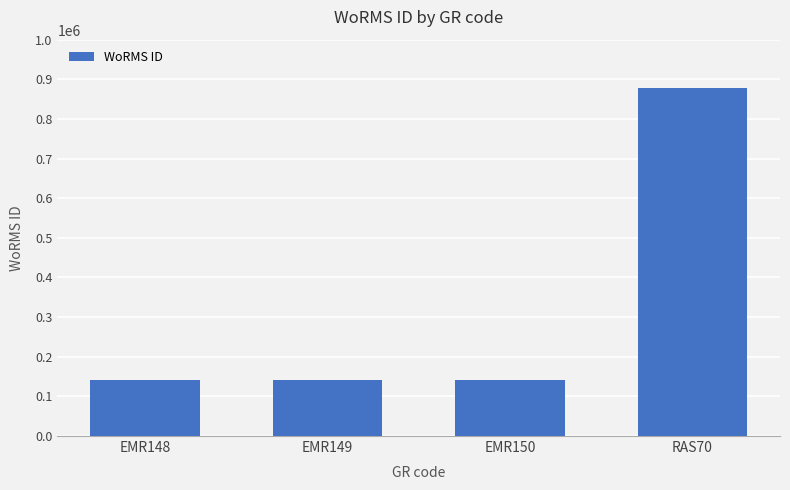

How many bars are there in total?

4